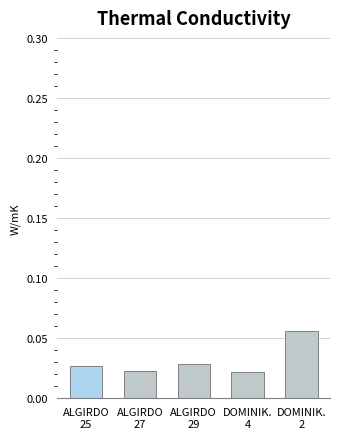

How many values are between 0 and 1?

5